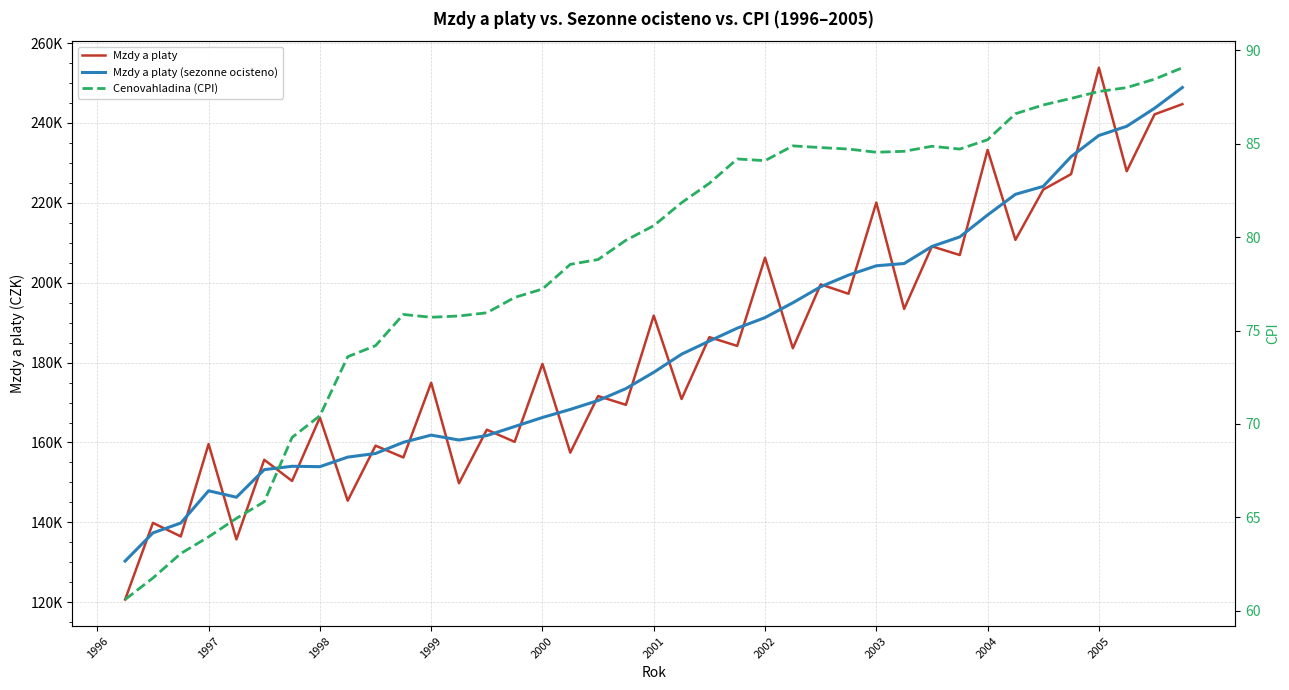

How many interior local valleys does the Cenovahladina (CPI) series have?

4